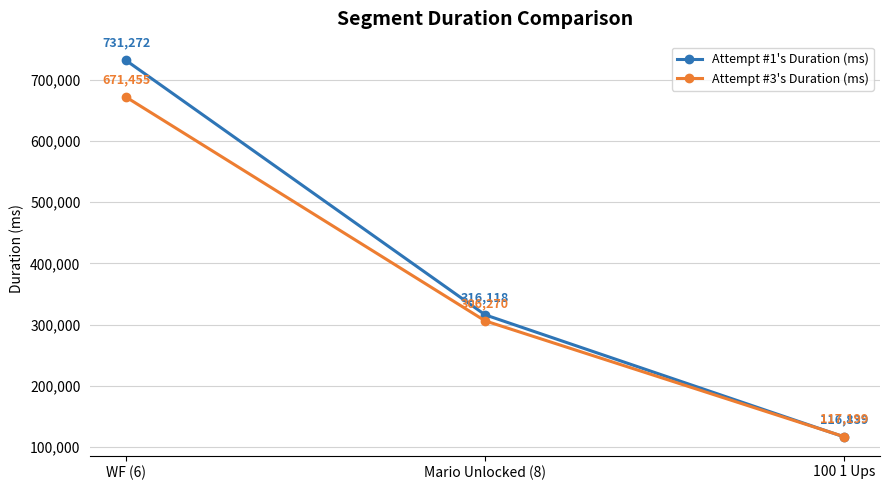

What is the difference between the Attempt #3's Duration (ms) values at WF (6) and Mario Unlocked (8)?

365185